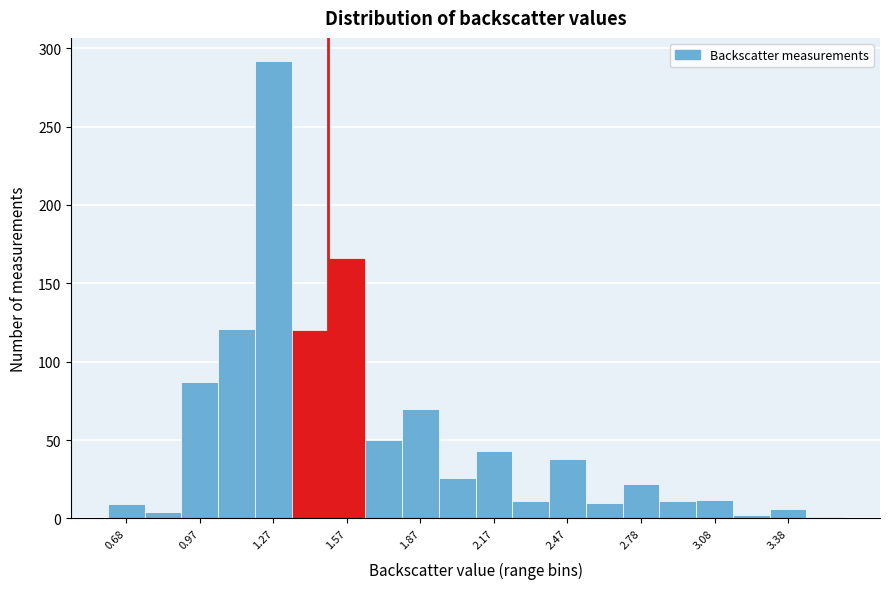

Around what value on the x-axis is the tallest bar? Give the approximate position of its centre, as read against the axis.

1.30